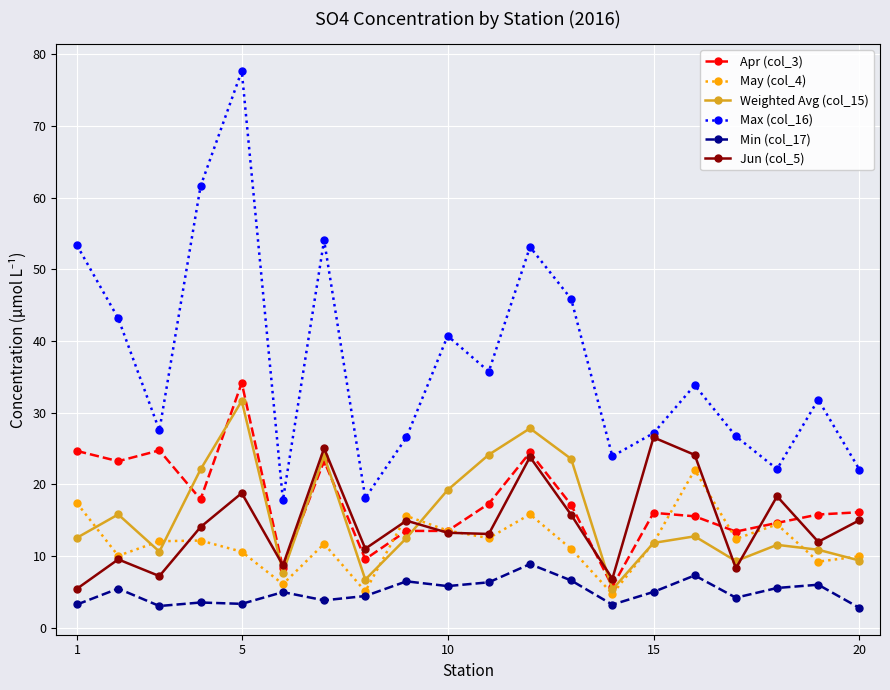

True or false: Weighted Avg (col_15) and Jun (col_5) cross at least once.

True